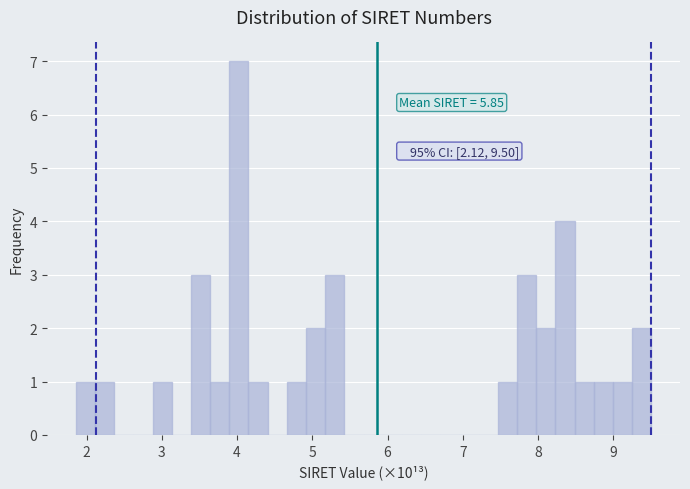

Read against the x-axis, roughly where is the centre of the tallest bar?

4.0